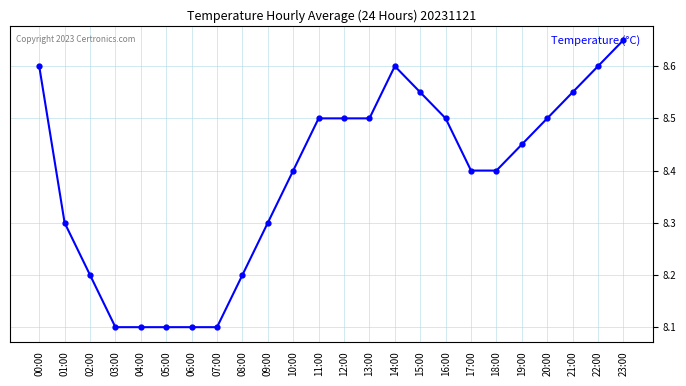

Count the number of categories in the chart.

24